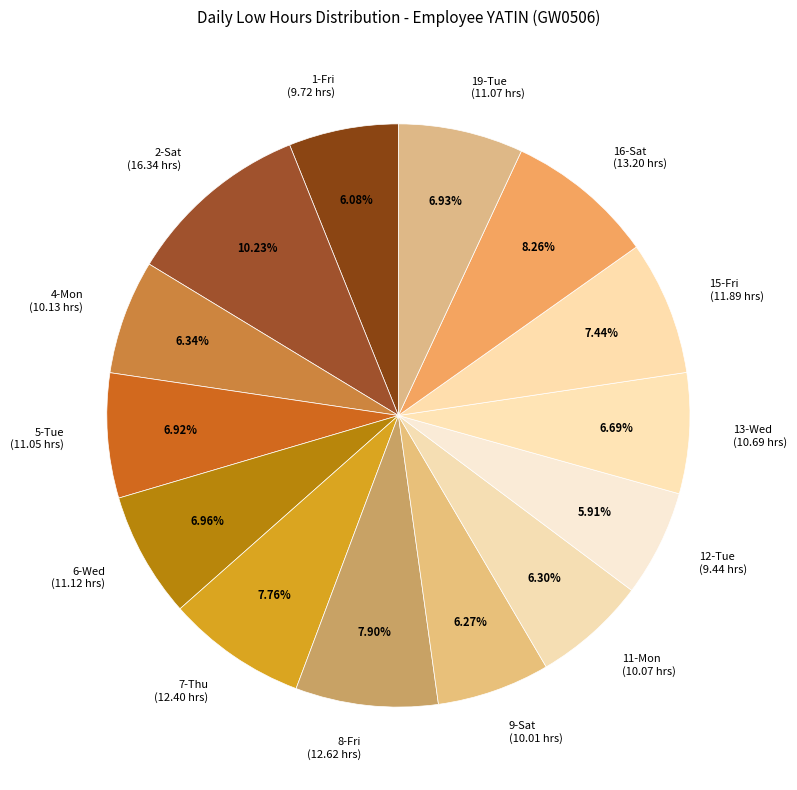

Is there a majority slice in this chart?

No